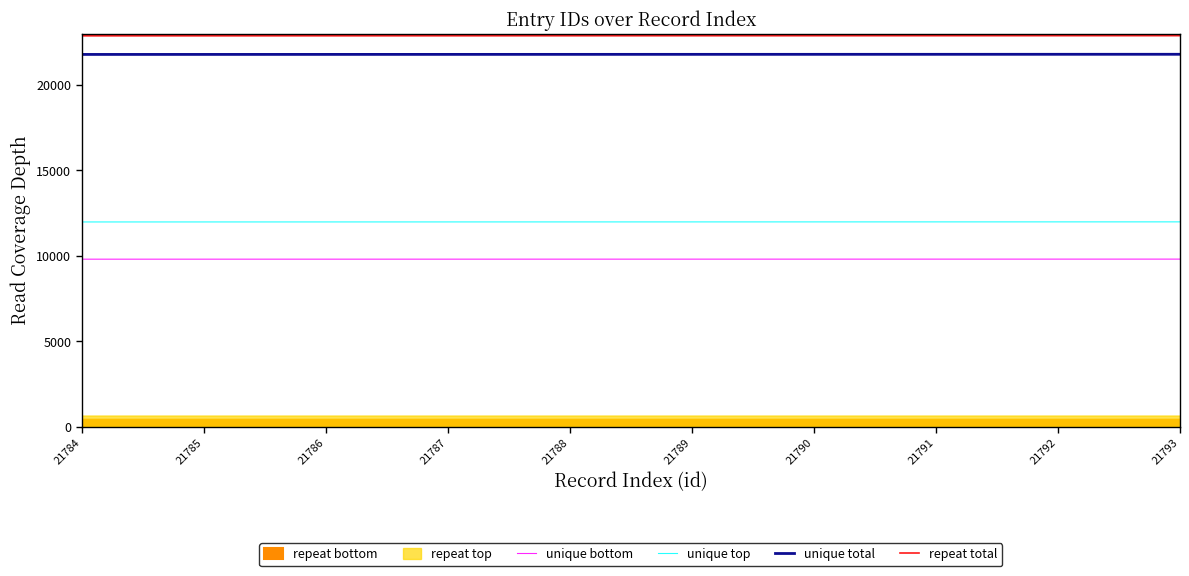

Is the value of repeat total at 21792 greater than the value of unique top at 21793?

Yes